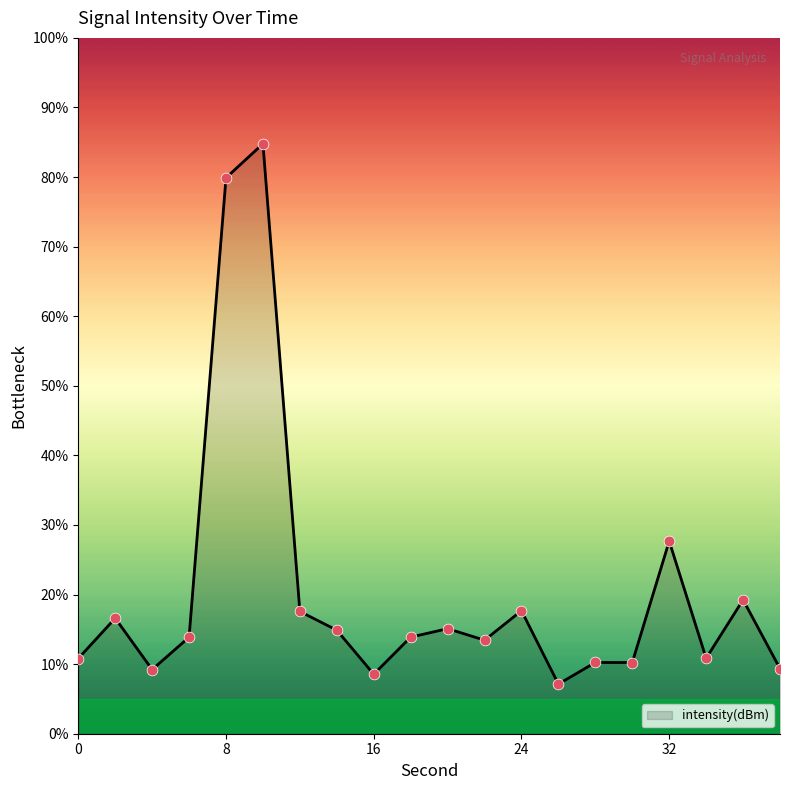

What is the greatest value displayed?

84.8